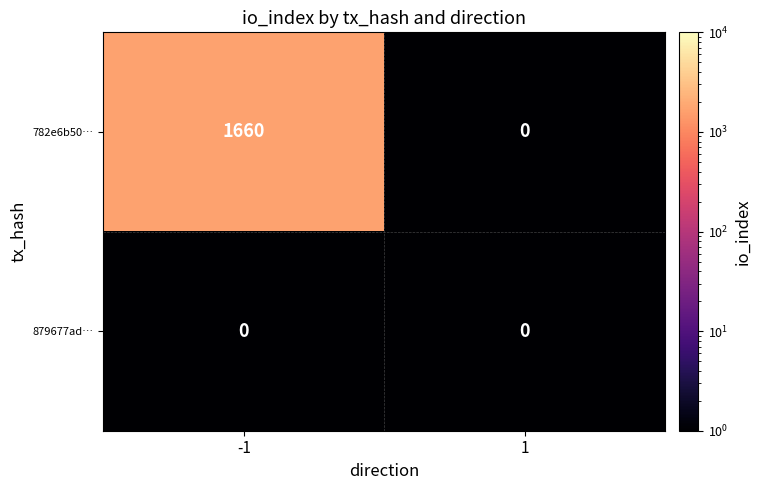

Which series has the largest range (max minus min)?

782e6b50…